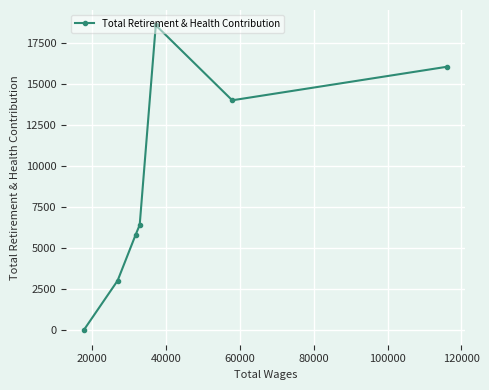

How many positive values are there?

6